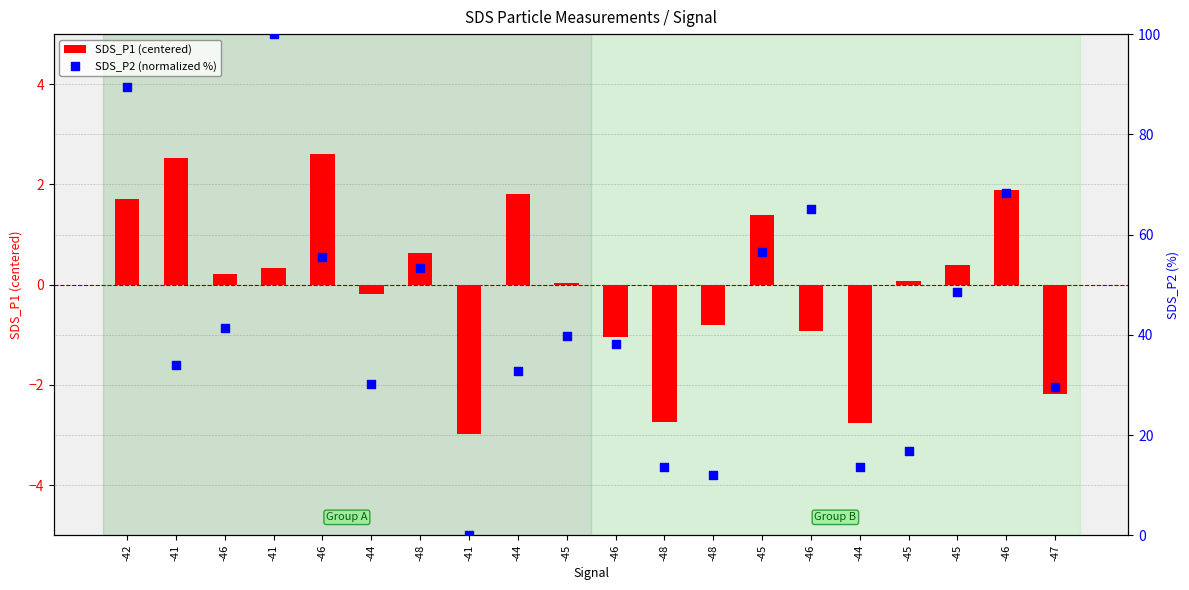

What are all the series names shown in the legend?

SDS_P1 (centered), SDS_P2 (normalized %)